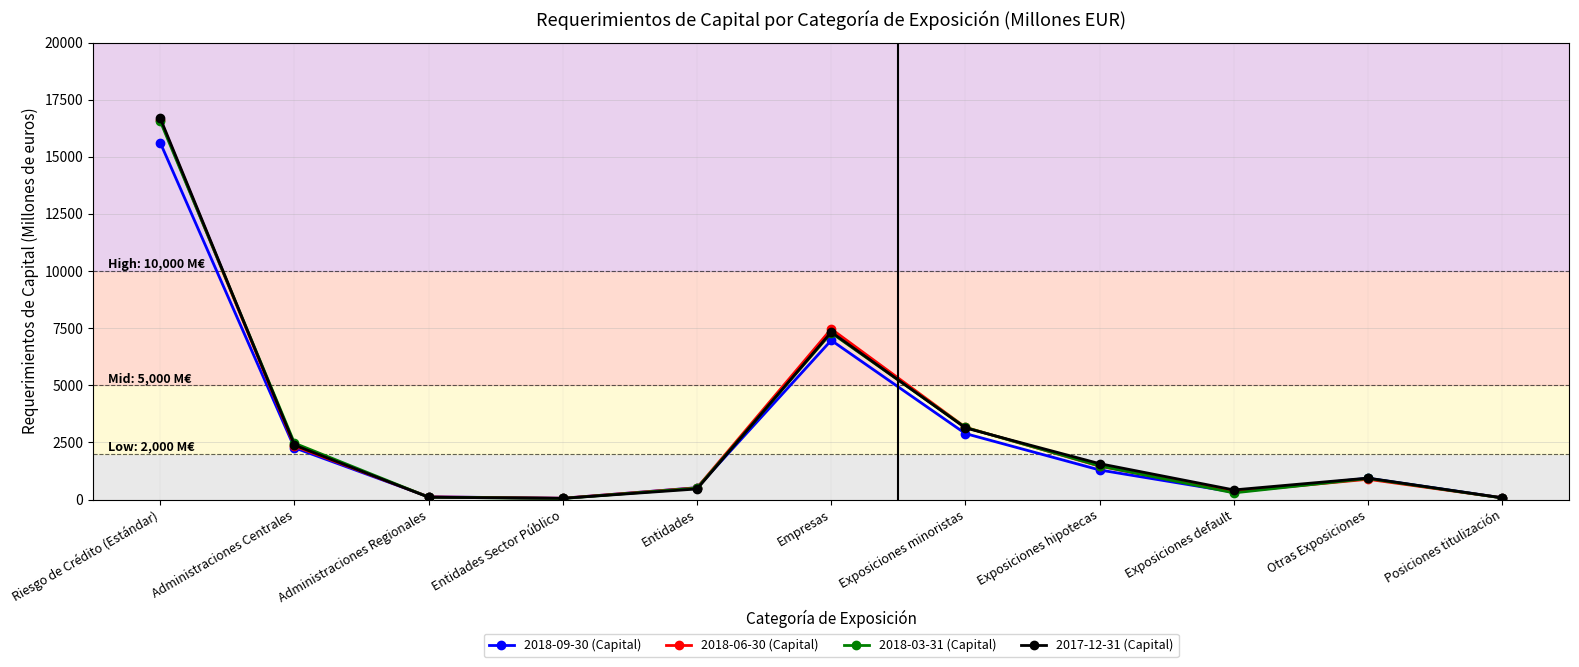

What is the minimum value for 2018-09-30 (Capital)?

54.9